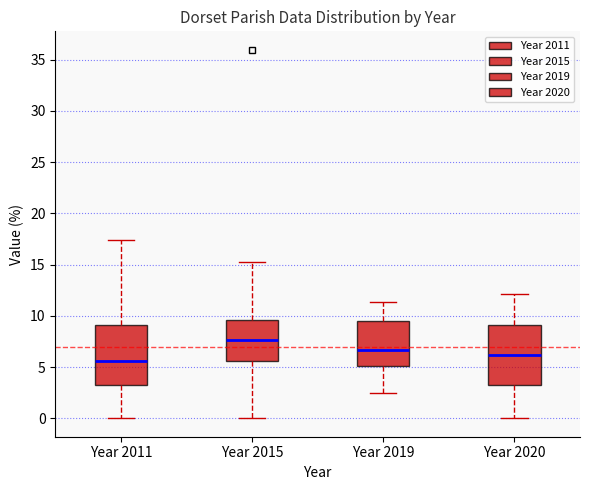

Reading left to right, read every box against the y-axis: the position of its median line, the range the box covers, and the ends of its whiskers. The values are not printed on the chart, so give them approximately, as read against the axis.

Year 2011: median 5.5, box 3.0 to 9.0, whiskers 0.0 to 17.5
Year 2015: median 7.5, box 5.5 to 9.5, whiskers 0.0 to 15.5
Year 2019: median 6.5, box 5.0 to 9.5, whiskers 2.5 to 11.5
Year 2020: median 6.0, box 3.0 to 9.0, whiskers 0.0 to 12.0